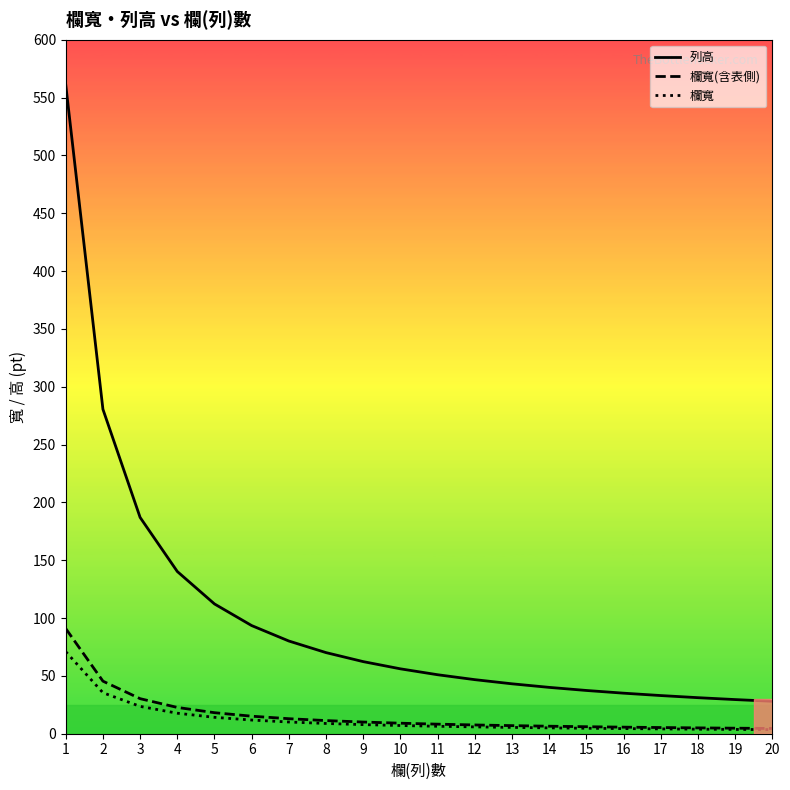

Reading left to right, what are all the values shown in this chart?

列高: 561.0	280.5	187.0	140.2	112.2	93.5	80.1	70.1	62.3	56.1	51.0	46.8	43.2	40.1	37.4	35.1	33.0	31.2	29.5	28.1
欄寬(含表側): 90.9	45.5	30.3	22.7	18.2	15.2	13.0	11.4	10.1	9.1	8.3	7.6	7.0	6.5	6.1	5.7	5.3	5.1	4.8	4.5
欄寬: 70.9	35.5	23.6	17.7	14.2	11.8	10.1	8.9	7.9	7.1	6.4	5.9	5.5	5.1	4.7	4.4	4.2	3.9	3.7	3.5